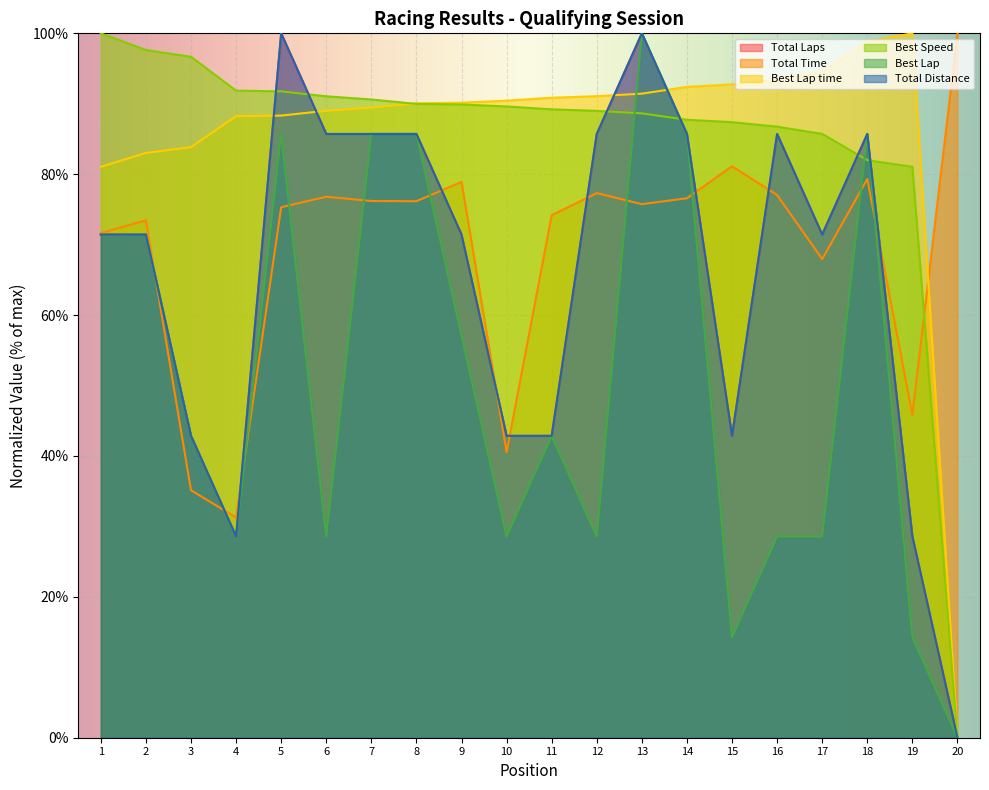

What is the average value of the Total Laps series?

65.7